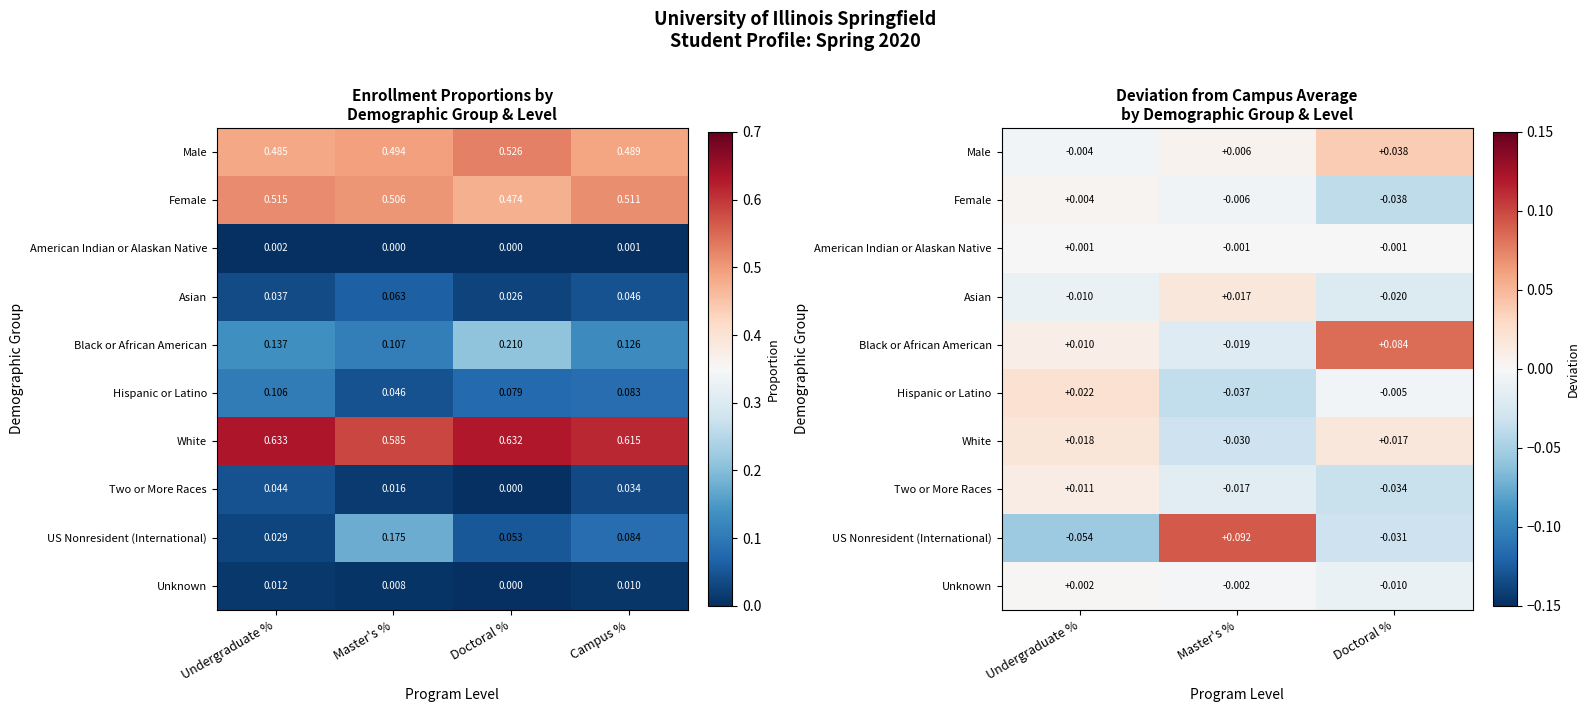

Rank the categories by US Nonresident (International) value from highest to lowest.

Master's %, Doctoral %, Undergraduate %